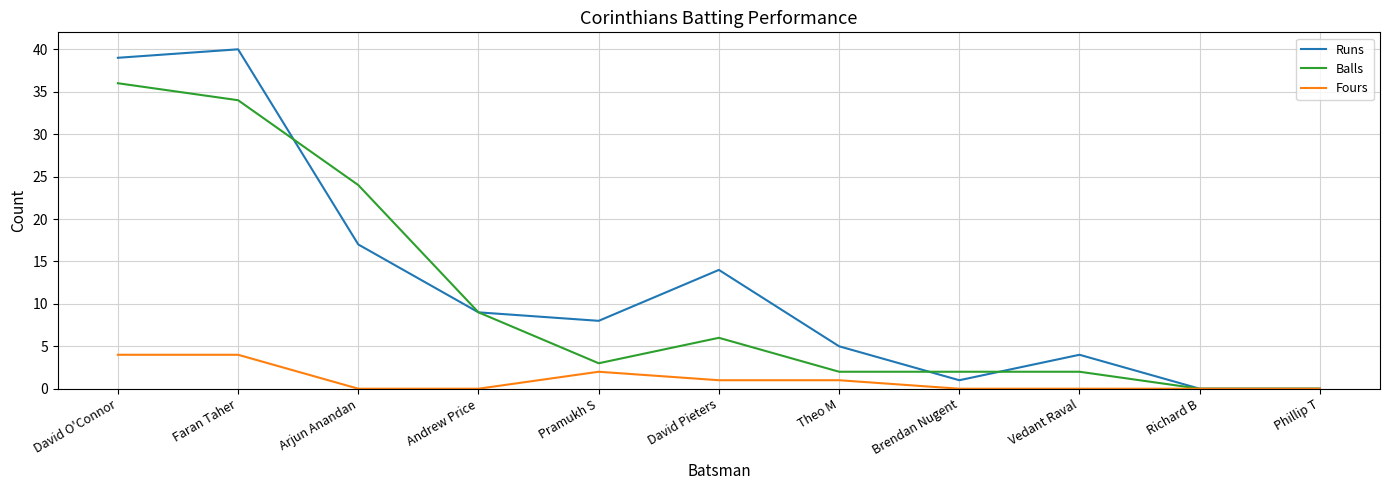

Is it true that Fours equals 6 at Faran Taher?

False